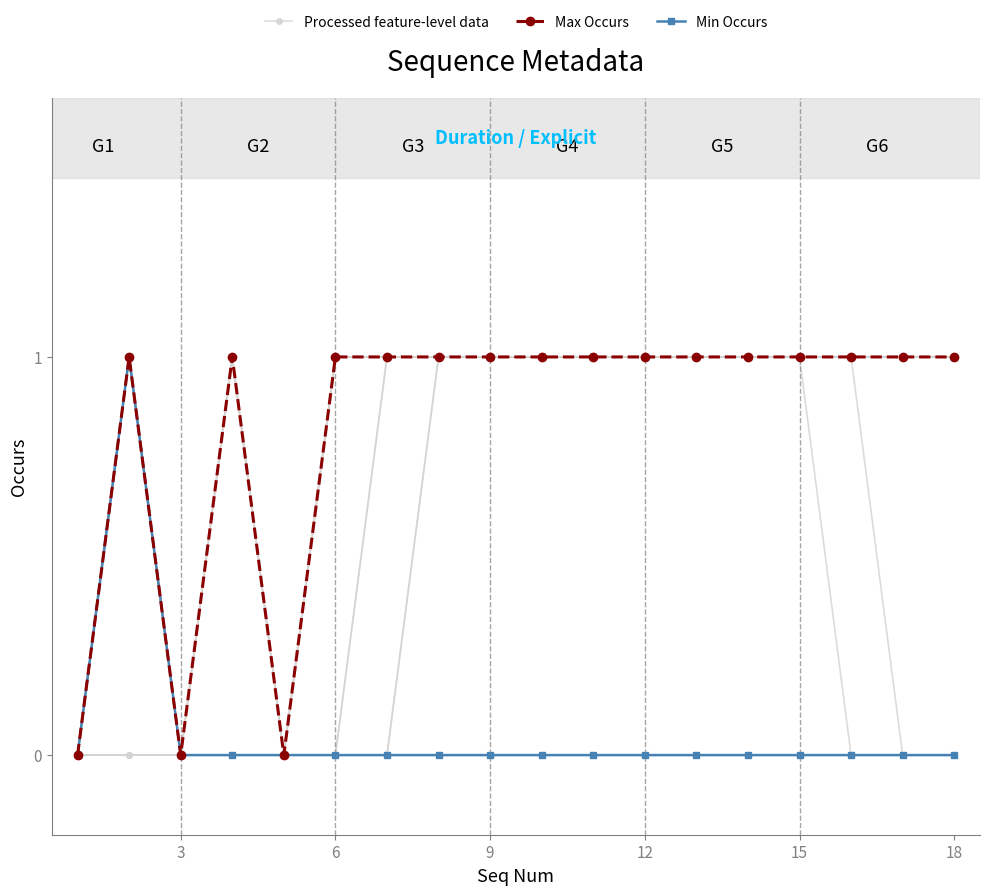

What is the sum of all Min Occurs values?

1